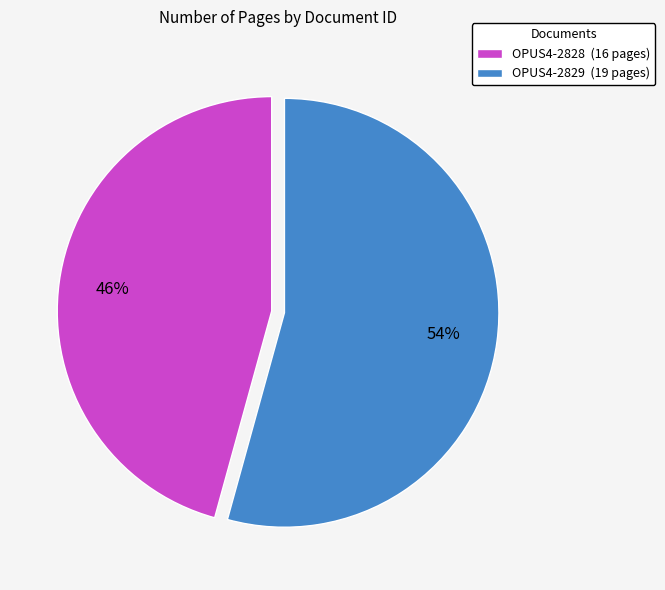

Do OPUS4-2828 (16 pages) and OPUS4-2829 (19 pages) together represent more than half of the pie?

Yes